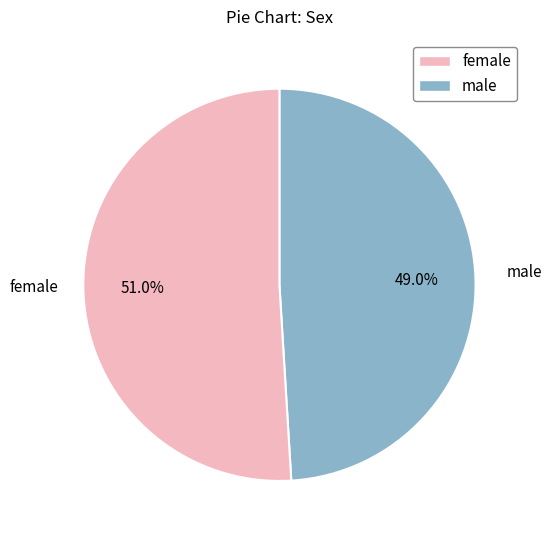

Which slice is the smallest?

male